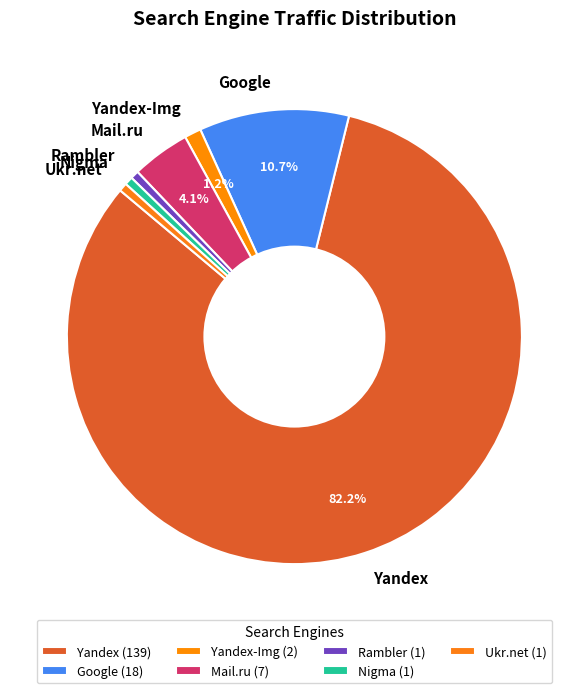

Is there any slice that represents more than half of the pie?

Yes